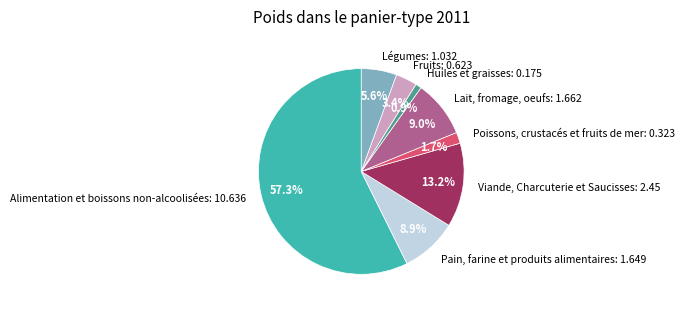

What is the smallest slice in the pie chart?

Huiles et graisses